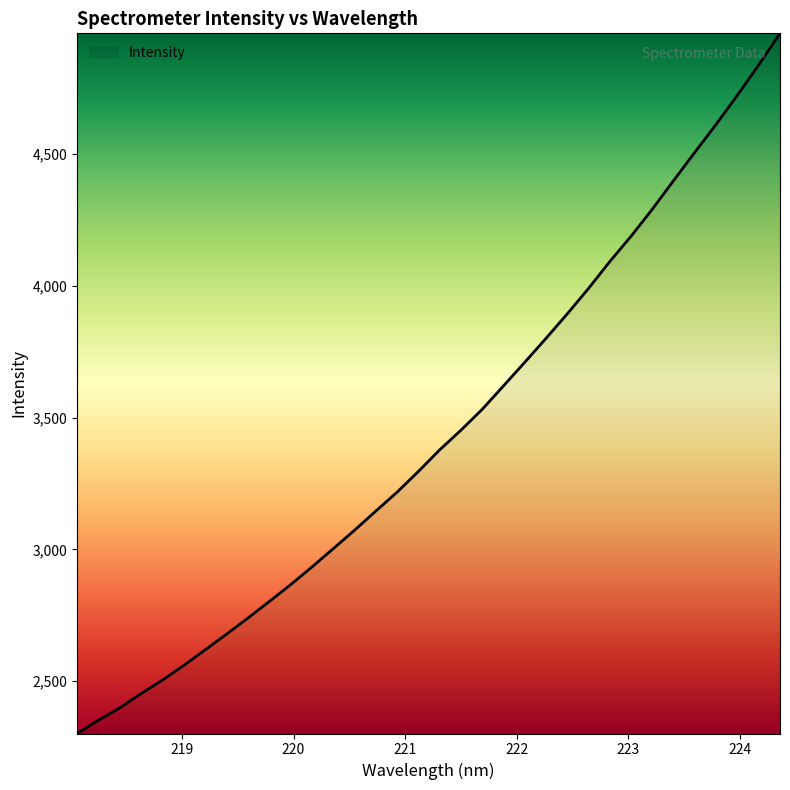

What is the difference between the maximum and minimum values?

2656.6